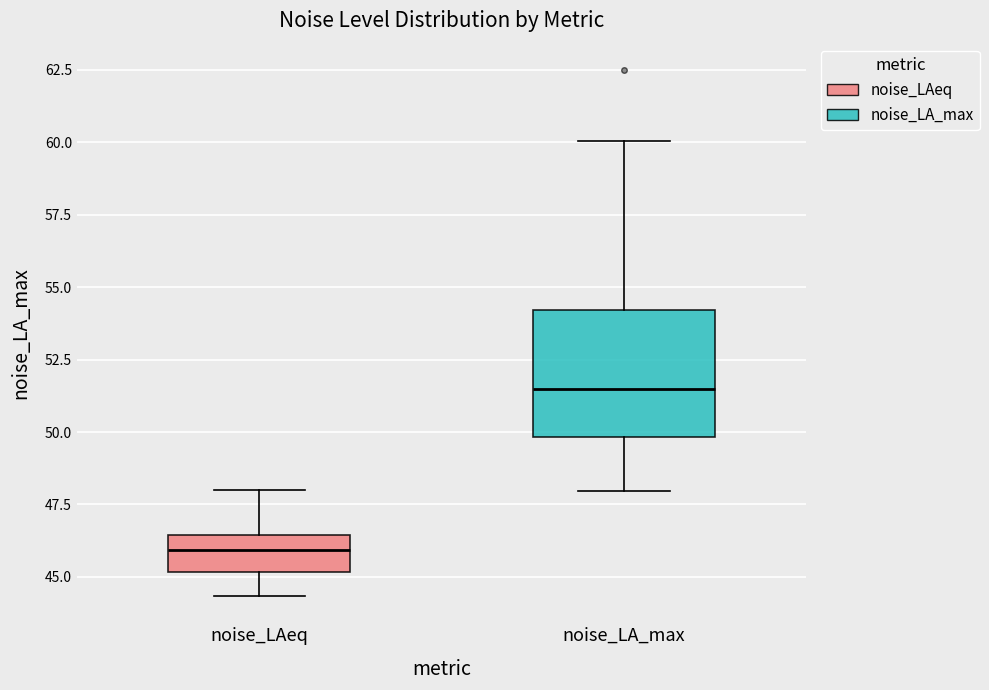

Where is the upper edge of the box for noise_LAeq on the y-axis? The values are not printed on the chart, so give them approximately, as read against the axis.

46.5